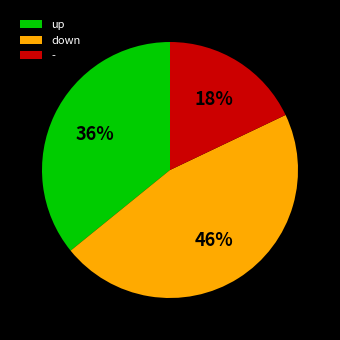

To the nearest percent, what is the difference between the largest and smallest slice percentages?

28%